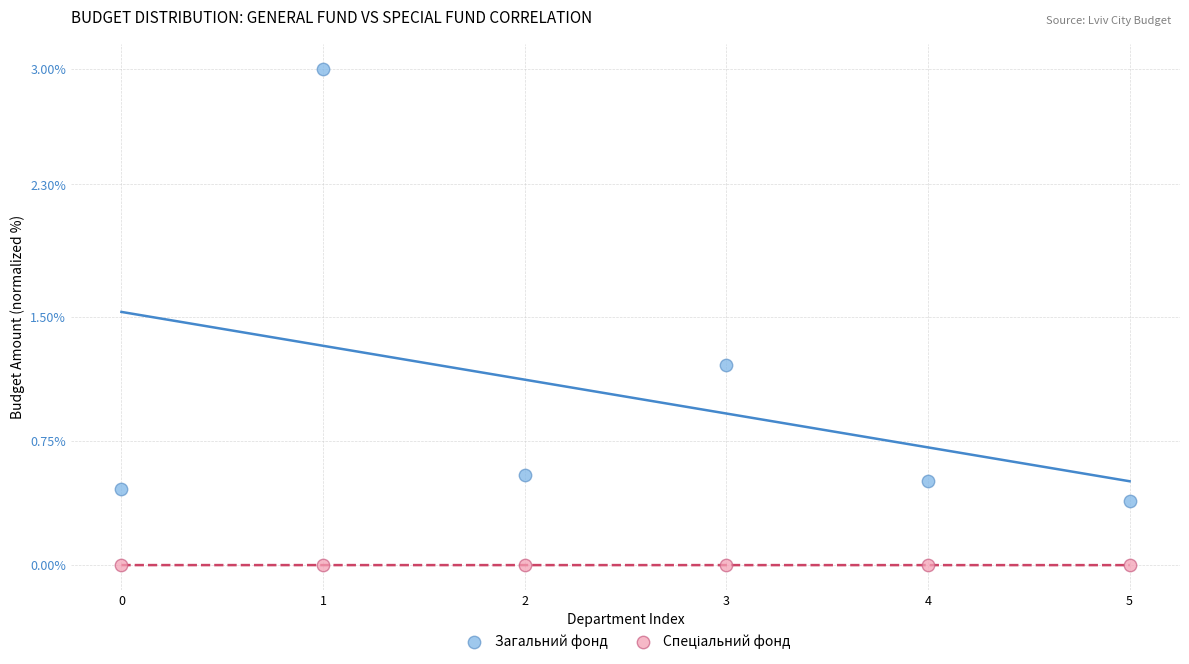

Which series has the widest spread of Y values?

Загальний фонд